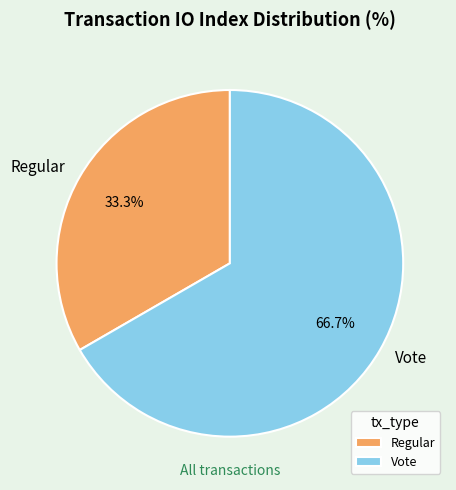

Which category has the smallest portion of the pie?

Regular